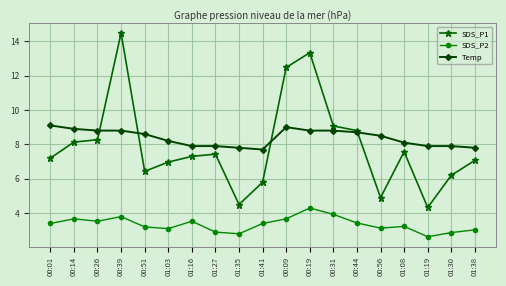

How many data points in Temp are less than 8?

7